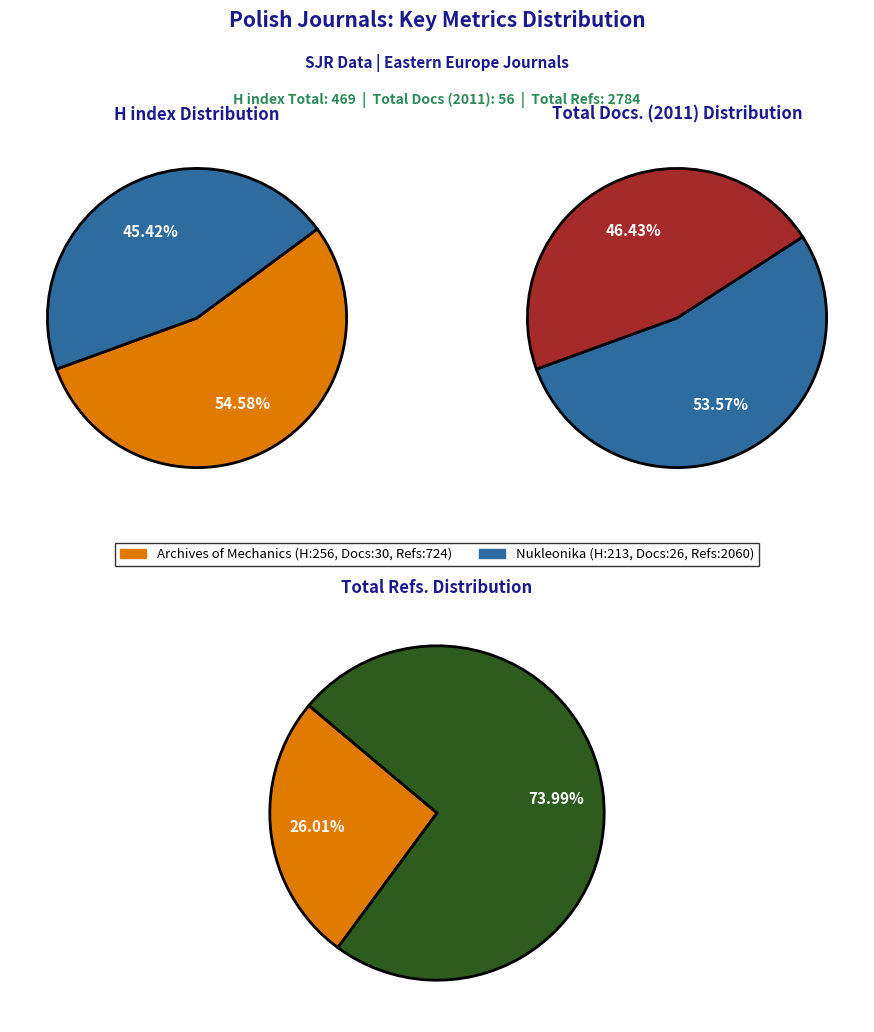

To the nearest percent, what portion does Nukleonika represent?

46%